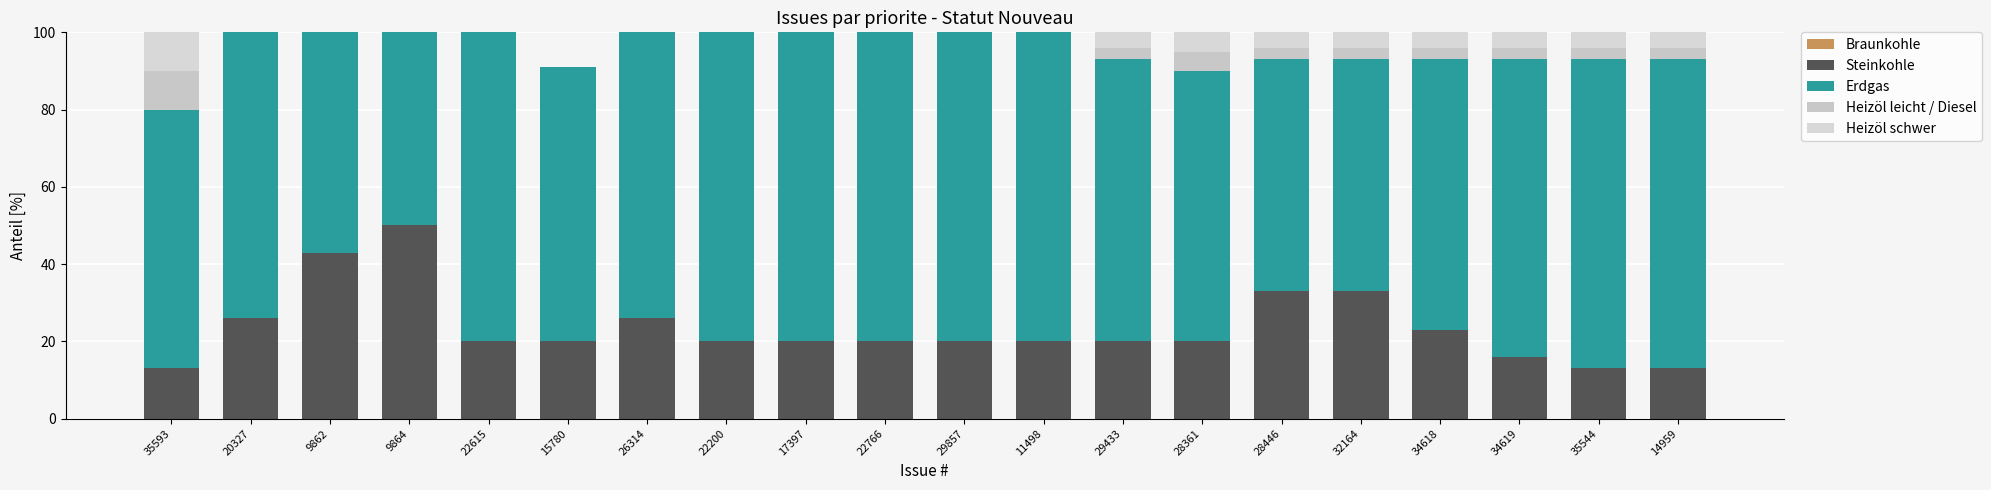

Count the number of data series in this chart.

4